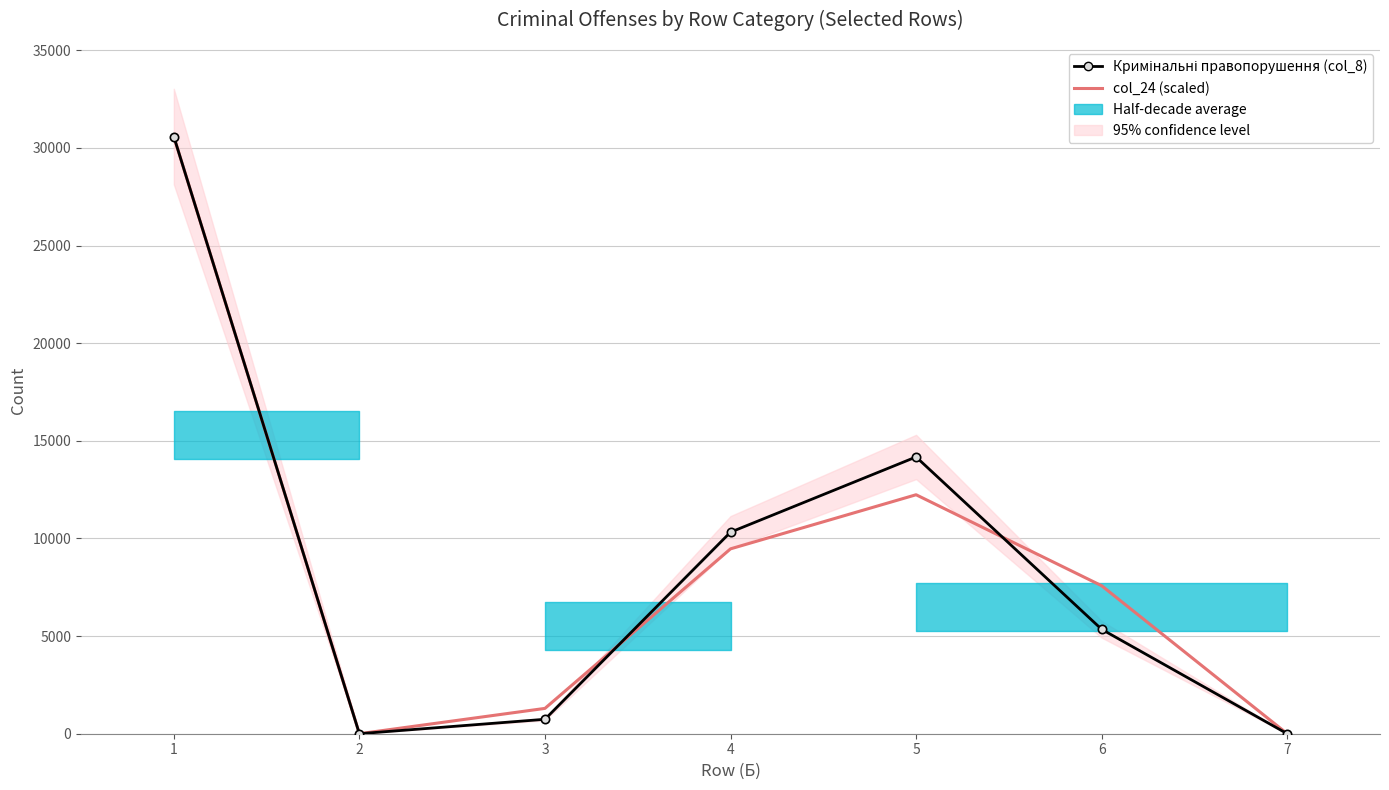

Which has a higher value, 7 or 2?

2